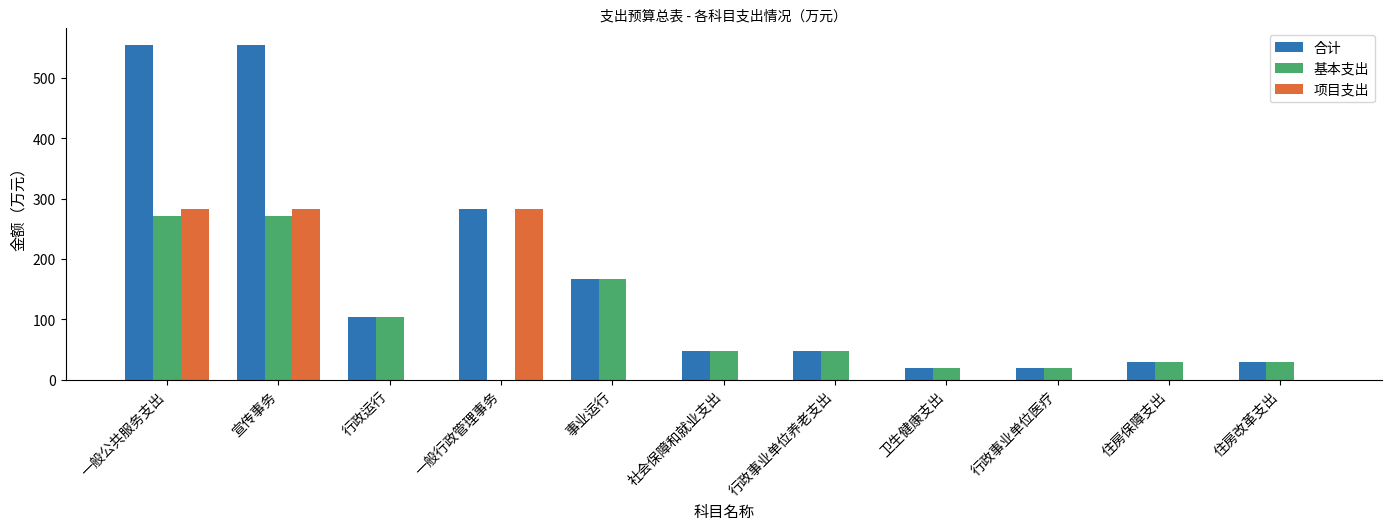

Where is 基本支出 nearest to the value 135?

行政运行